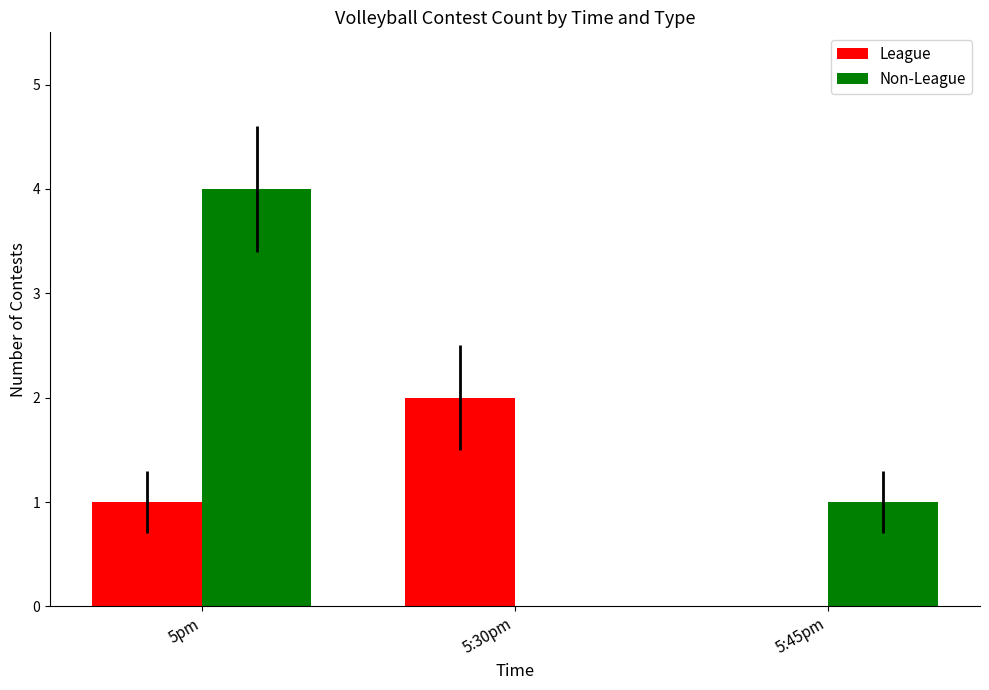

At which label is Non-League closest to 2?

5:45pm